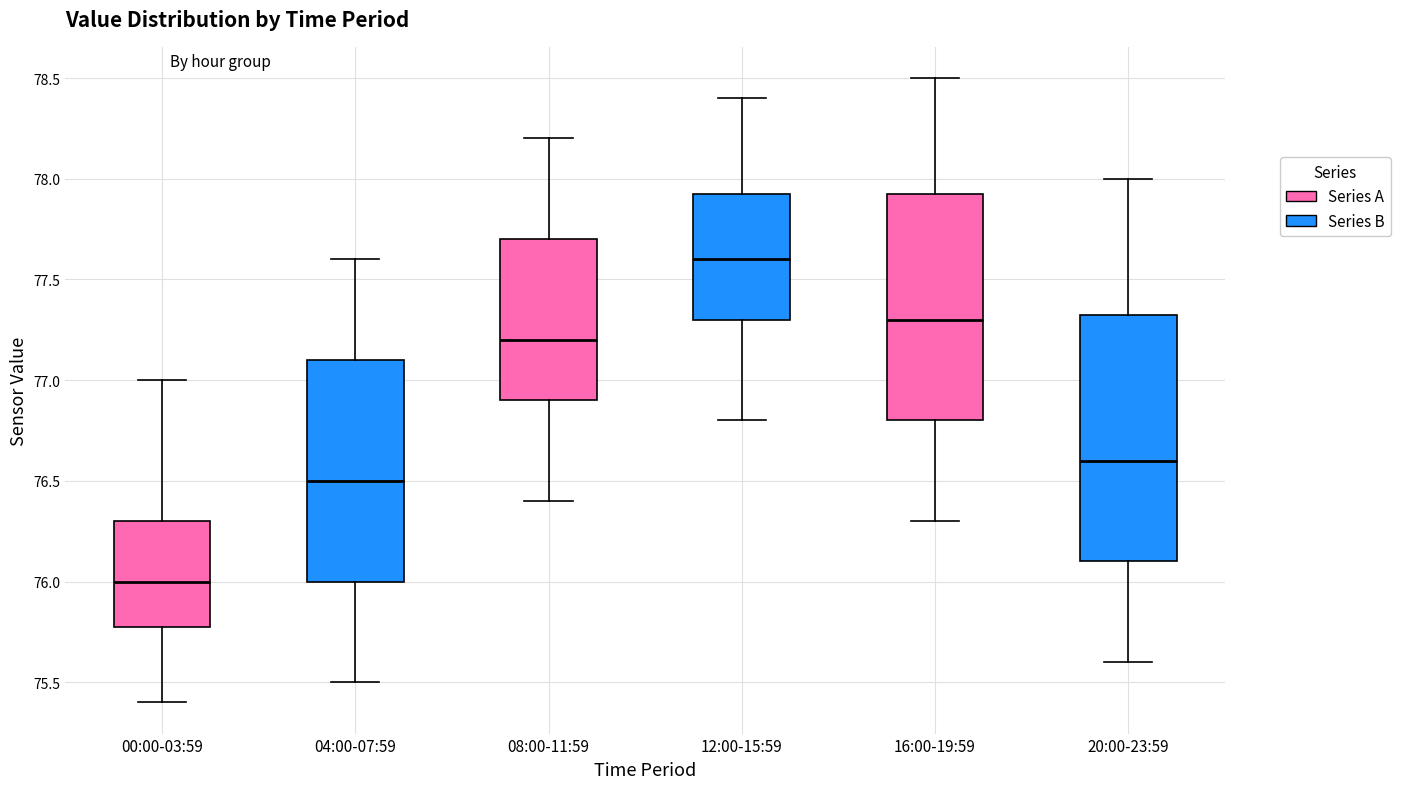

Where is the upper edge of the box for 12:00-15:59 on the y-axis? The values are not printed on the chart, so give them approximately, as read against the axis.

77.95